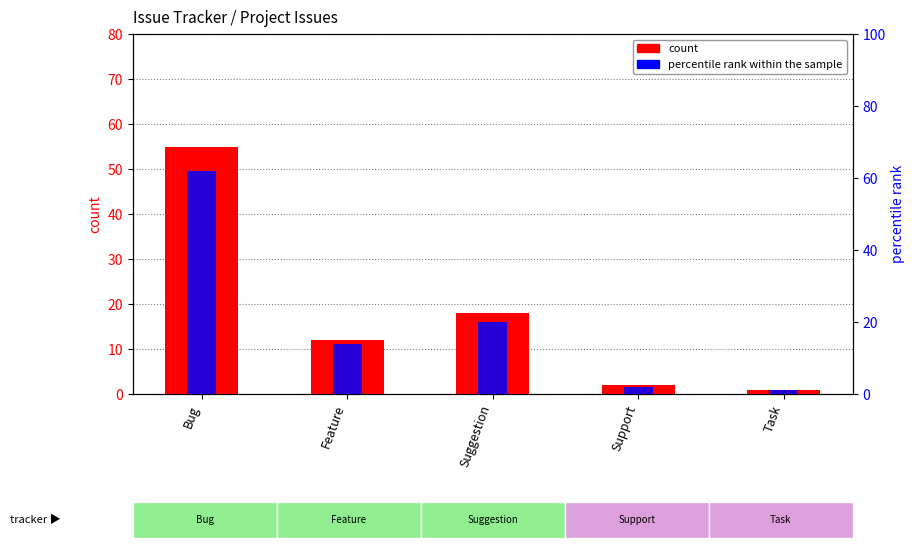

Rank the series by their maximum value, from highest to lowest.

percentile rank within the sample, count